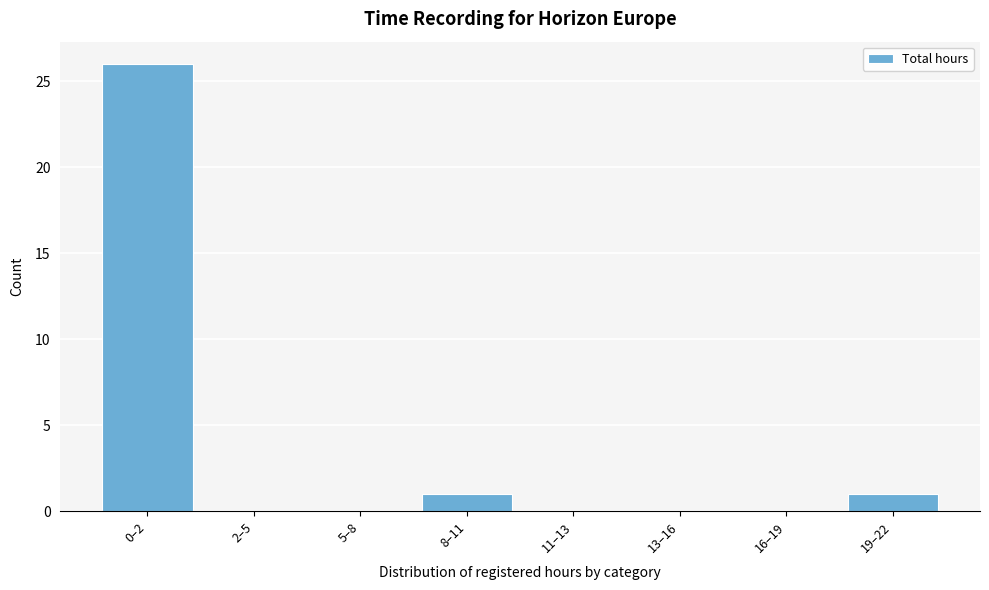

Reading left to right, transcribe all the data shown in this chart.

0–2=26	2–5=0	5–8=0	8–11=1	11–13=0	13–16=0	16–19=0	19–22=1